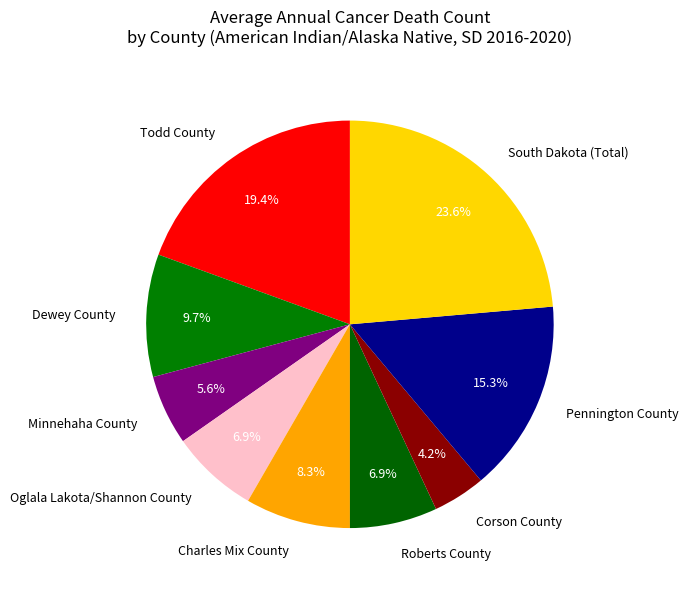

Which category has the biggest portion of the pie?

South Dakota (Total)